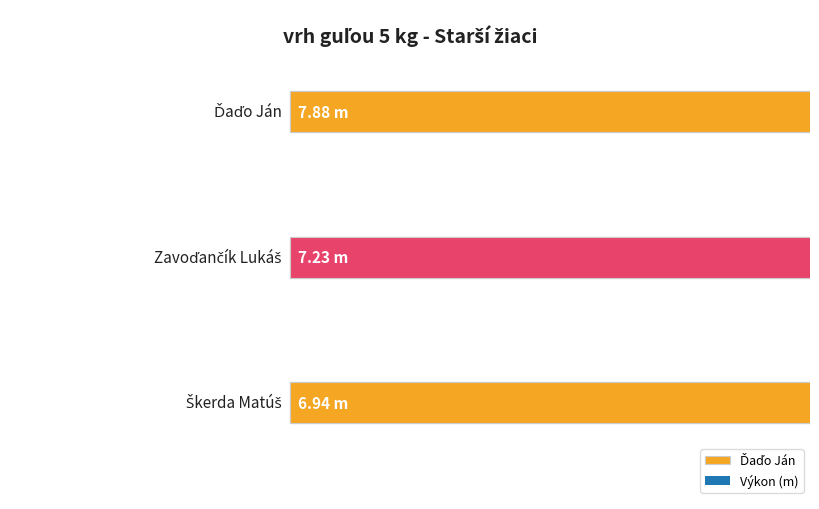

What is the label of the 1st bar from the left?

Ďaďo Ján